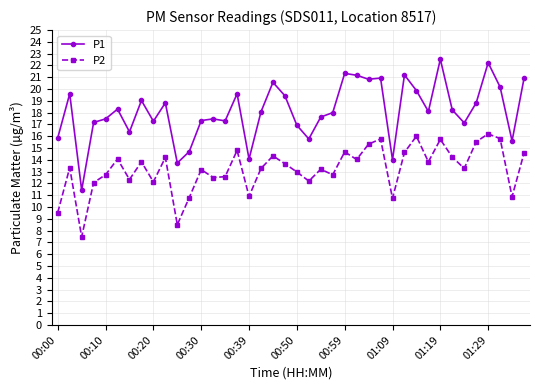

Which series has the widest spread of values?

P1